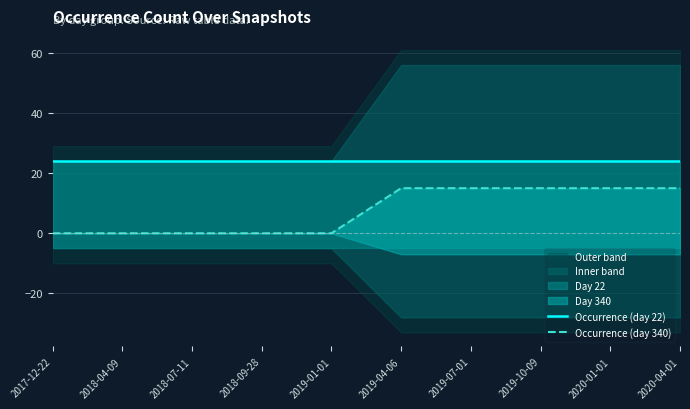

What is the difference between the highest and lowest values at 2020-04-01?

9